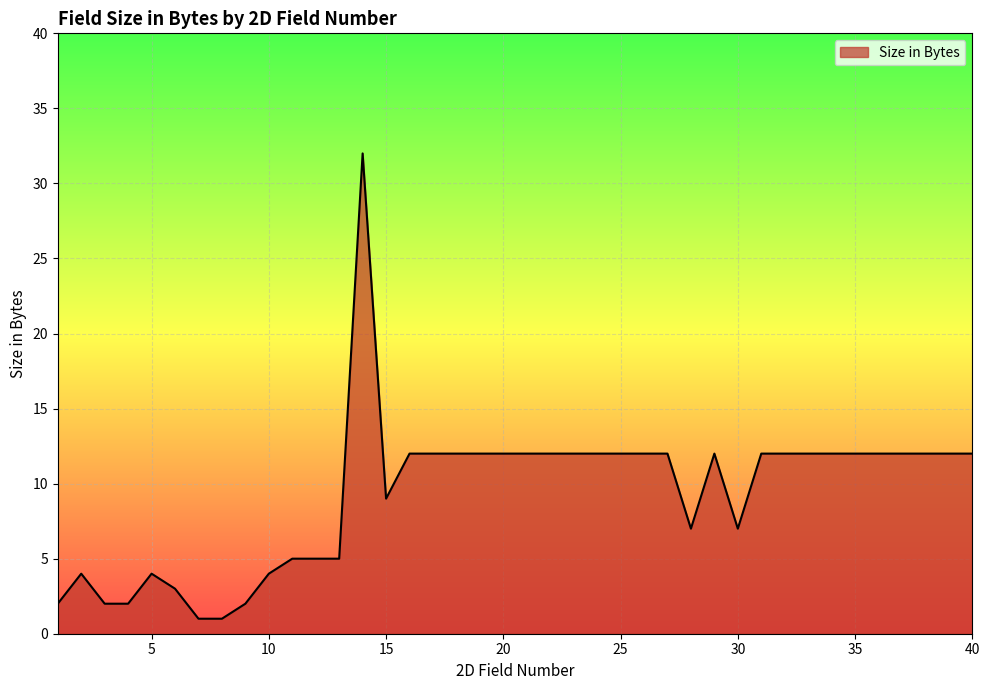

What is the maximum value shown in the chart?

32